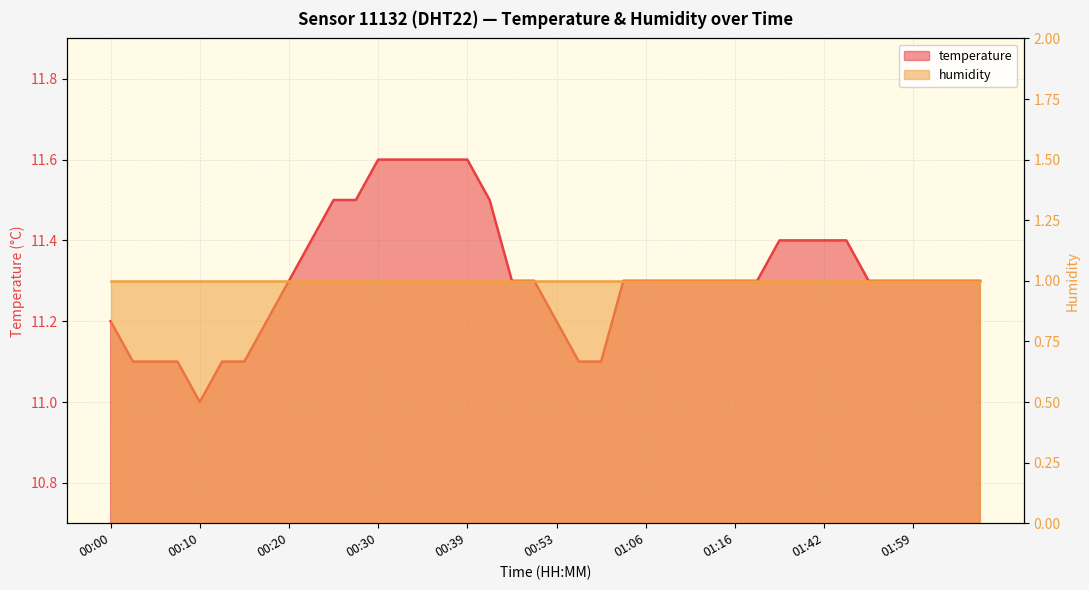

Reading left to right, extract all data points from this chart.

00:00=11.2	00:03=11.1	00:05=11.1	00:08=11.1	00:10=11.0	00:12=11.1	00:15=11.1	00:17=11.2	00:20=11.3	00:22=11.4	00:25=11.5	00:27=11.5	00:30=11.6	00:32=11.6	00:34=11.6	00:37=11.6	00:39=11.6	00:42=11.5	00:47=11.3	00:50=11.3	00:53=11.2	00:55=11.1	01:01=11.1	01:03=11.3	01:06=11.3	01:09=11.3	01:11=11.3	01:13=11.3	01:16=11.3	01:19=11.3	01:36=11.4	01:39=11.4	01:42=11.4	01:50=11.4	01:53=11.3	01:56=11.3	01:59=11.3	02:04=11.3	02:07=11.3	02:10=11.3